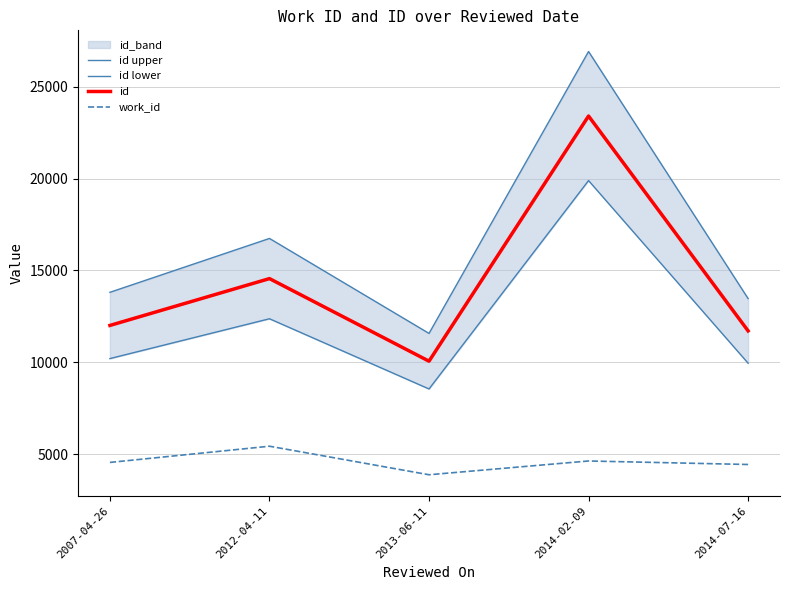

True or false: id has a value of 7835.3 at 2014-02-09.

False